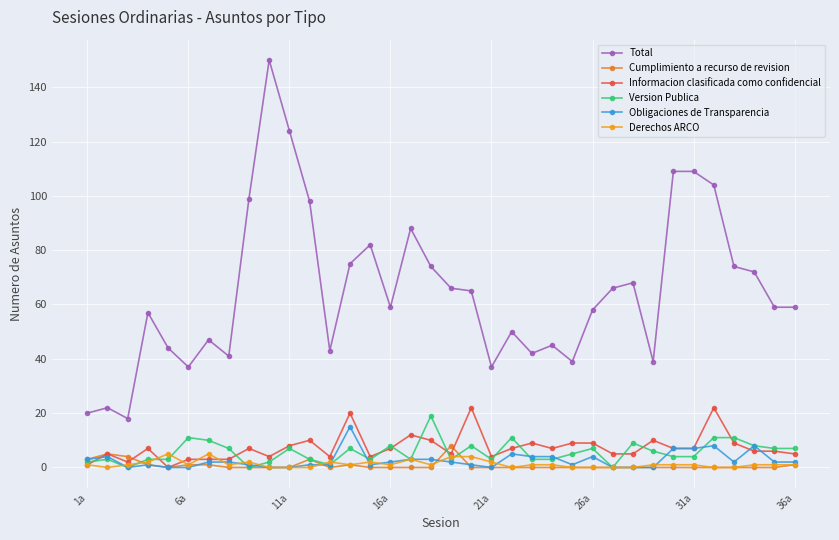

Count the number of data series in this chart.

6